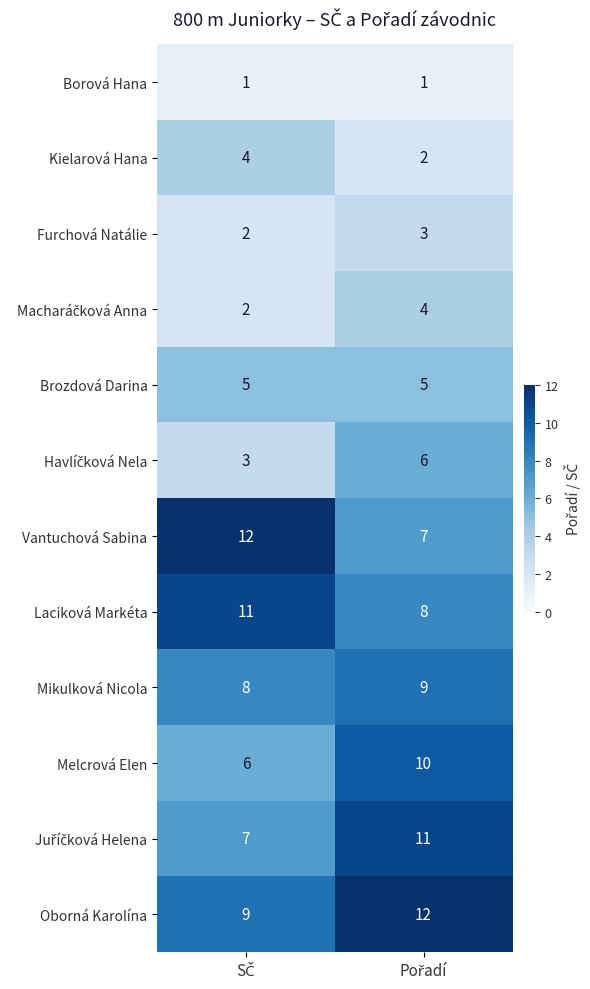

Which series has the widest spread of values?

Vantuchová Sabina